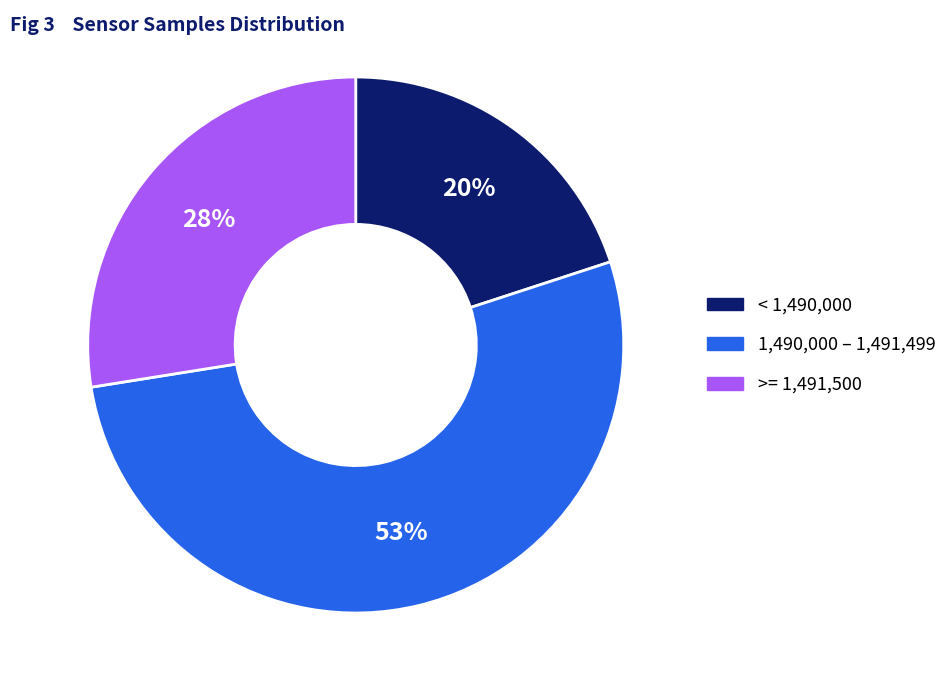

To the nearest percent, what is the average slice percentage?

33%